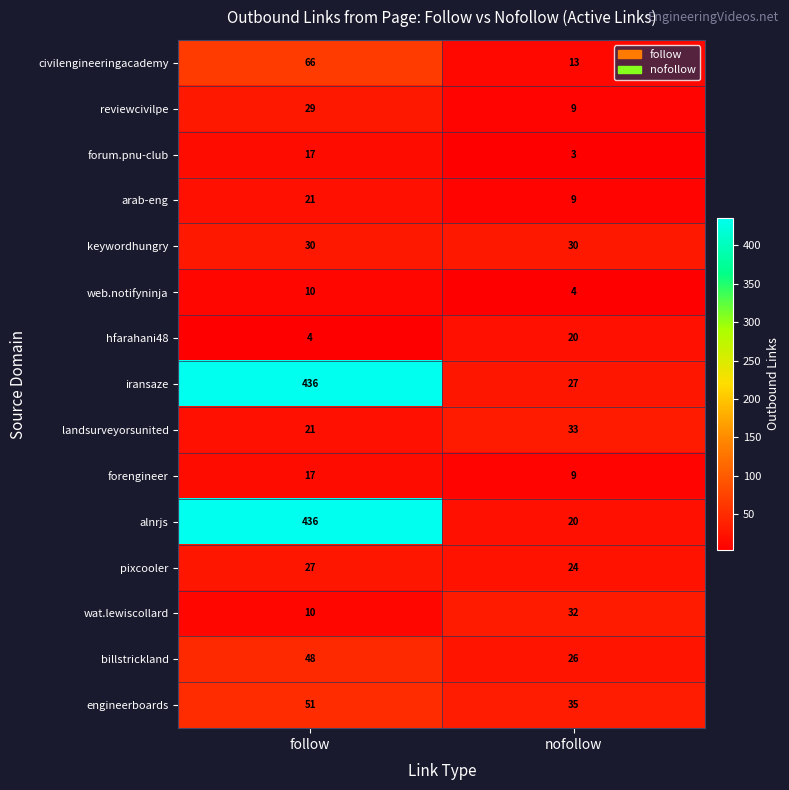

What is the maximum value shown in the chart?

436